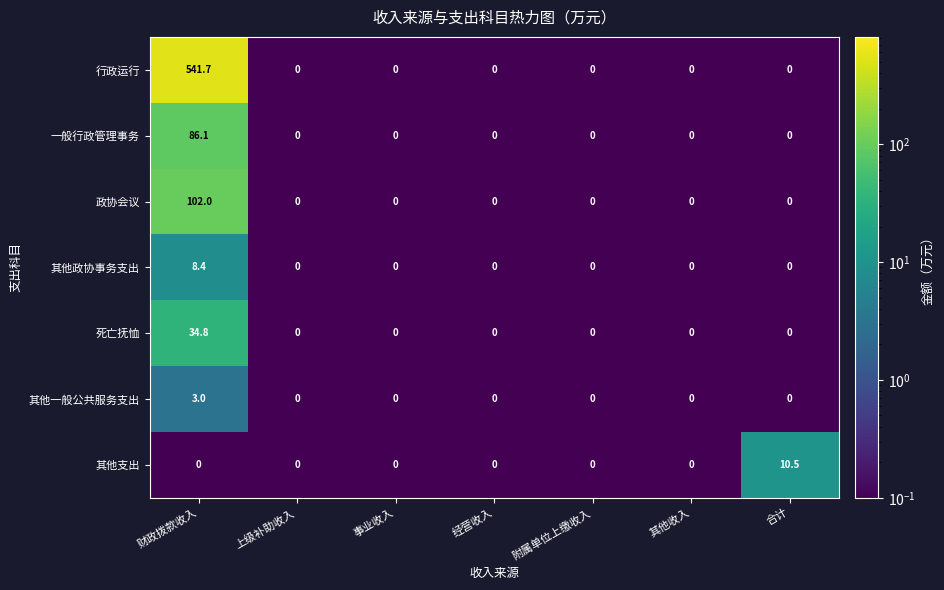

What is the difference between the maximum and minimum values in the 行政运行 series?

541.7